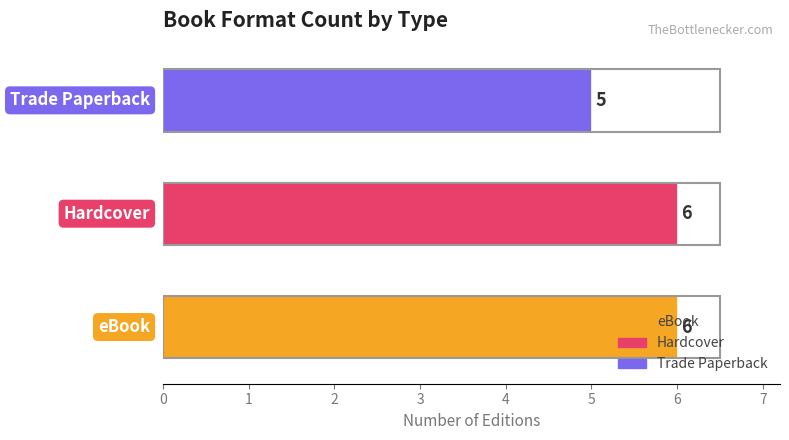

How many values are between 5 and 6?

3